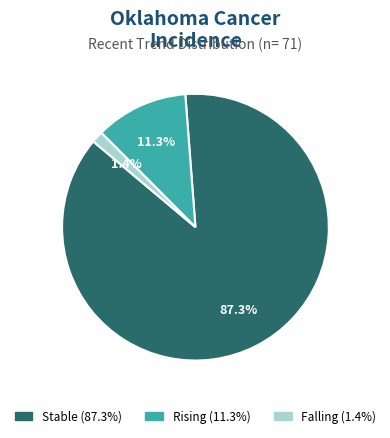

Does any single category account for the majority?

Yes